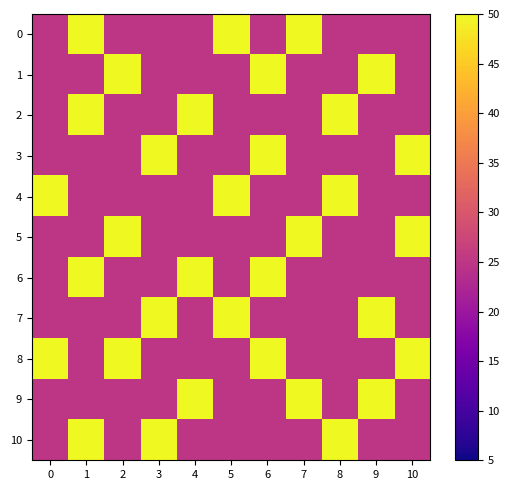

Which series has the largest total across all categories?

8